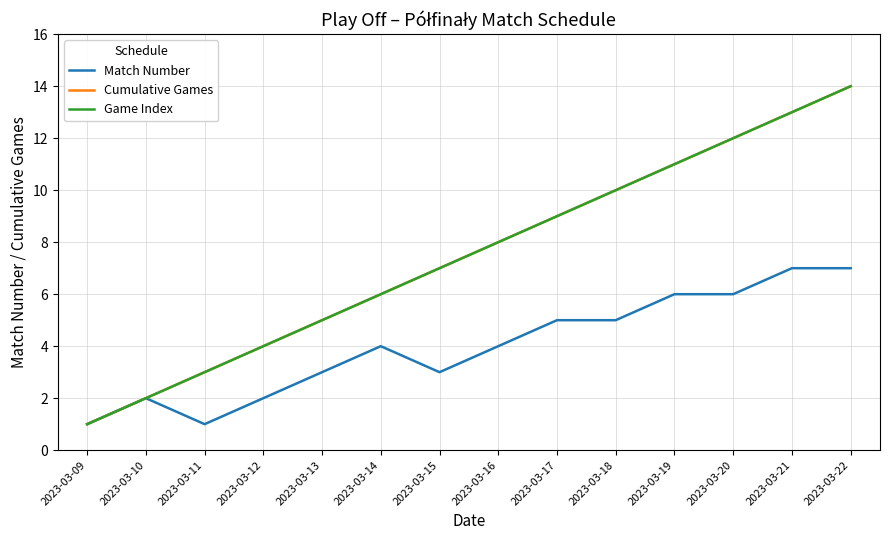

What is the total value across all series at 2023-03-20?

30